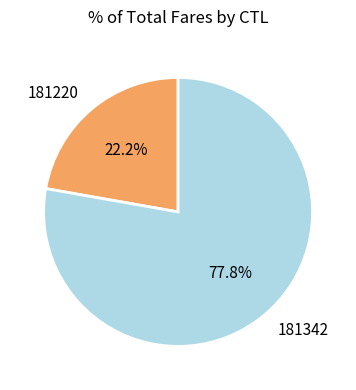

How many segments does this pie chart have?

2